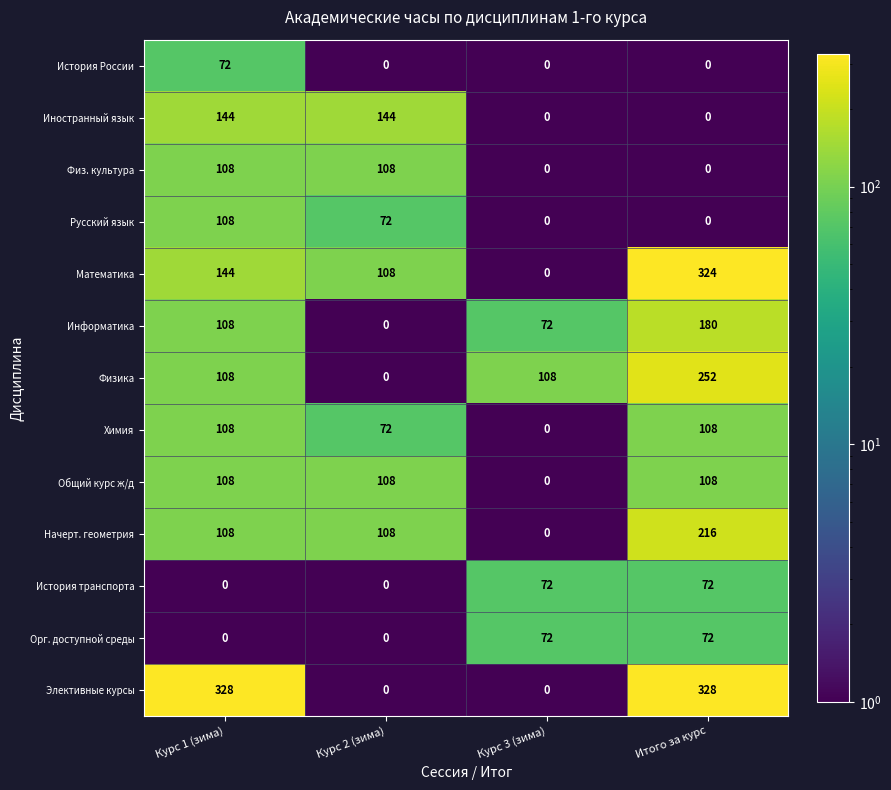

How many categories are shown in the chart?

4